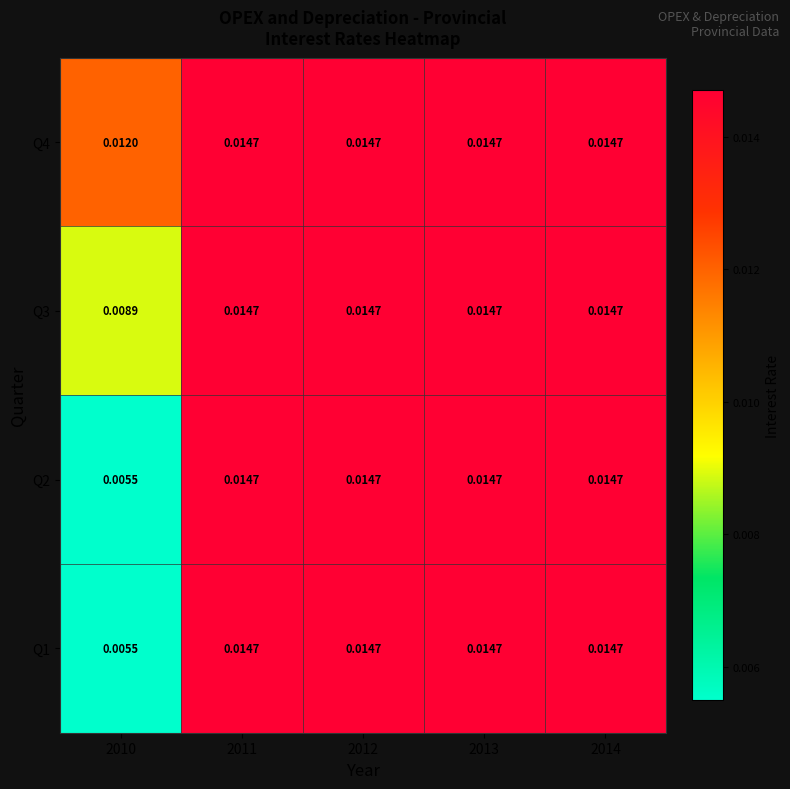

How many series are shown in this chart?

4